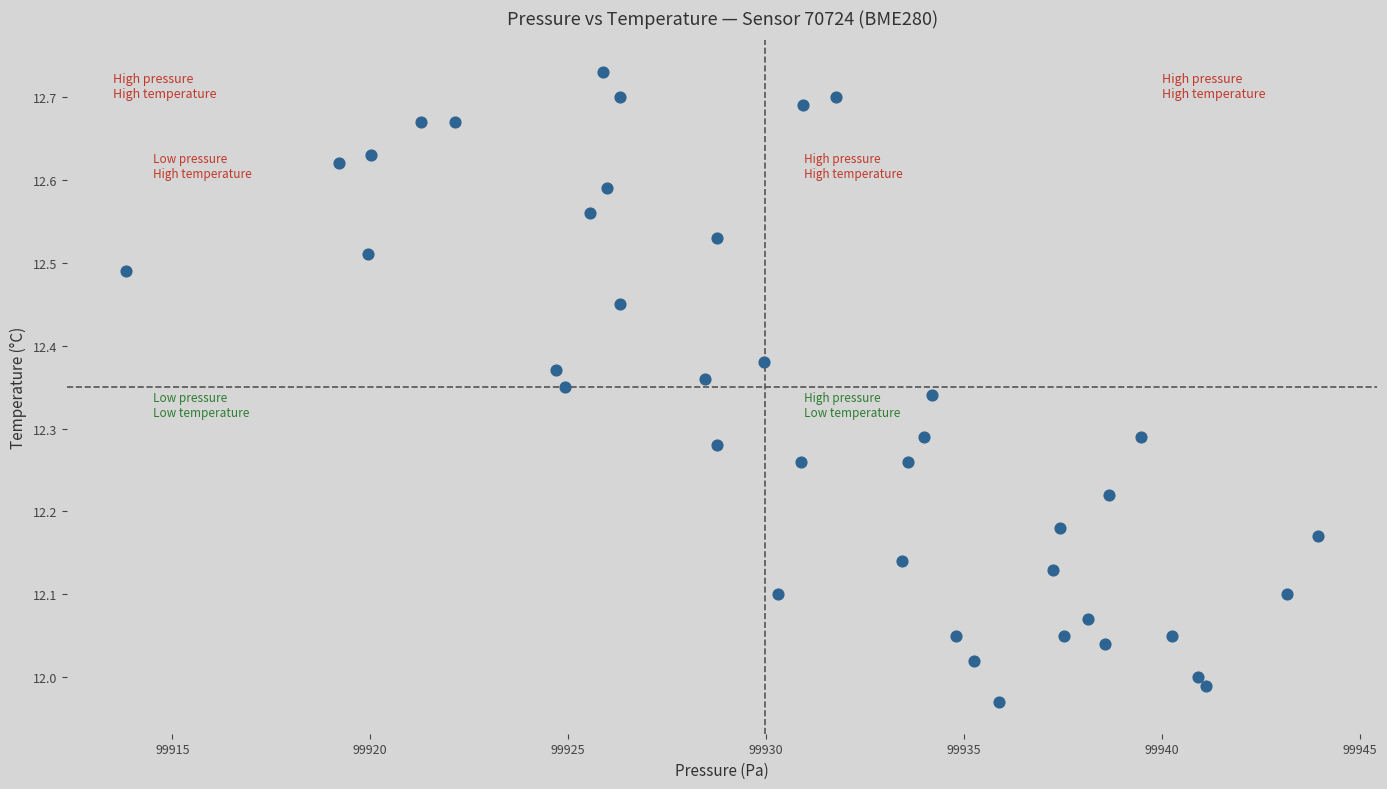

What is the range of Y values (max minus min)?

0.8